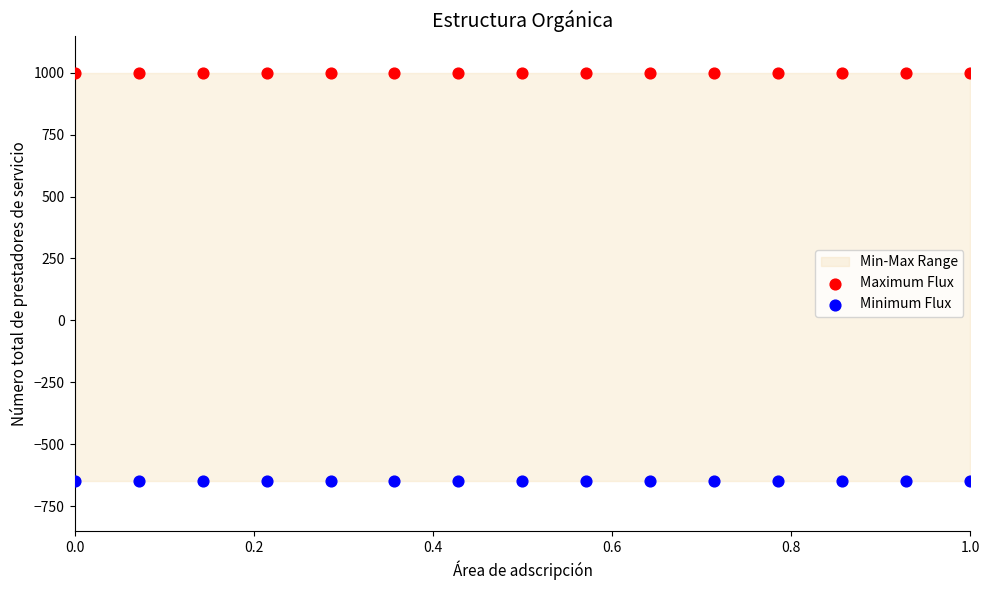

Which series reaches the maximum Y coordinate?

Maximum Flux